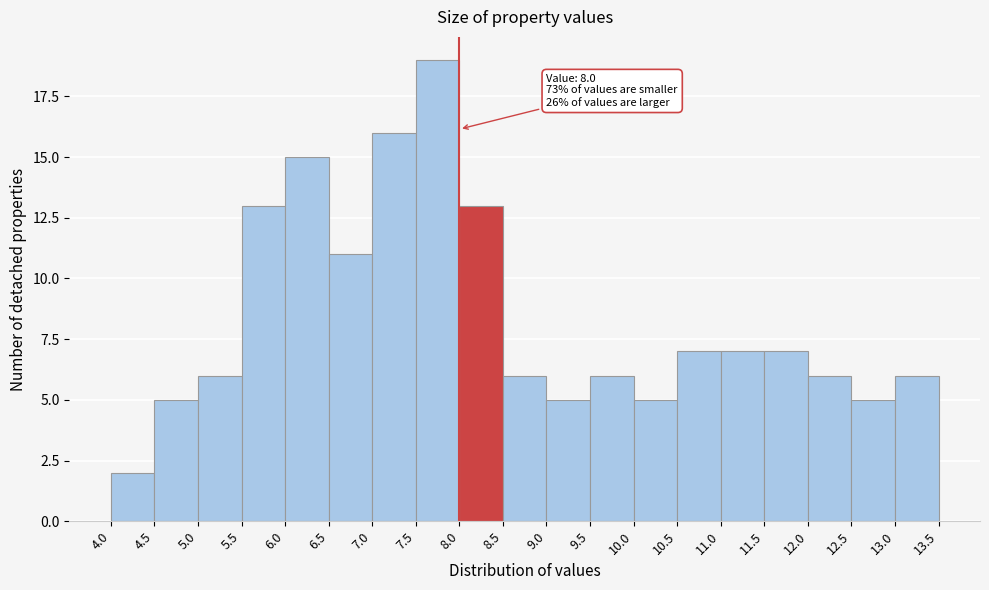

Which range on the x-axis has the tallest bar?

7.5 to 8.0